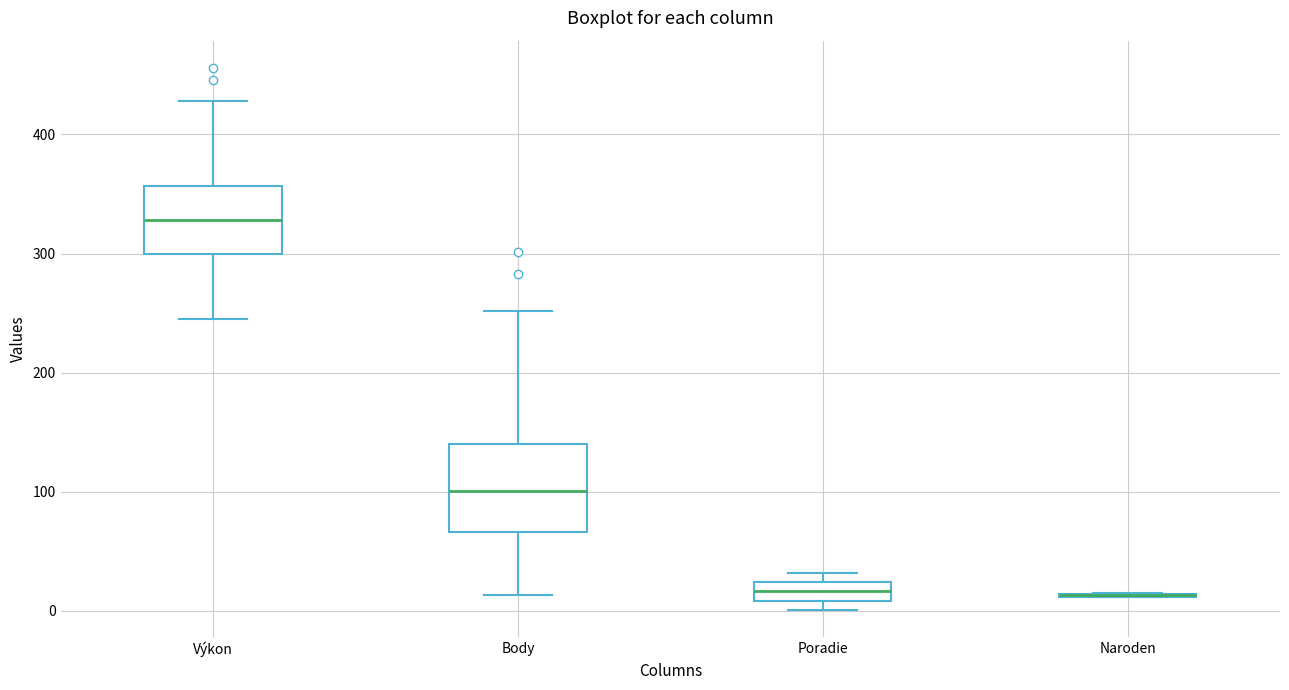

Where is the upper edge of the box for Poradie on the y-axis? The values are not printed on the chart, so give them approximately, as read against the axis.

20